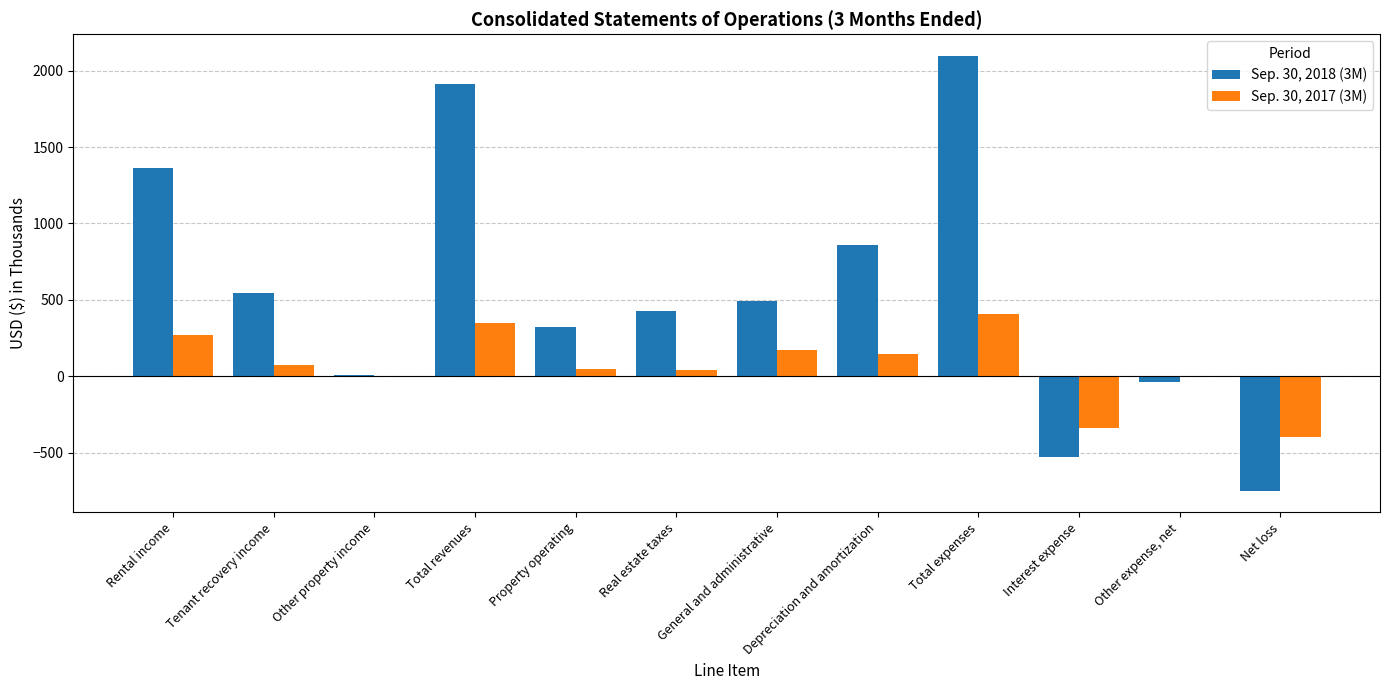

Is it true that Sep. 30, 2017 (3M) equals -563 at Other expense, net?

False